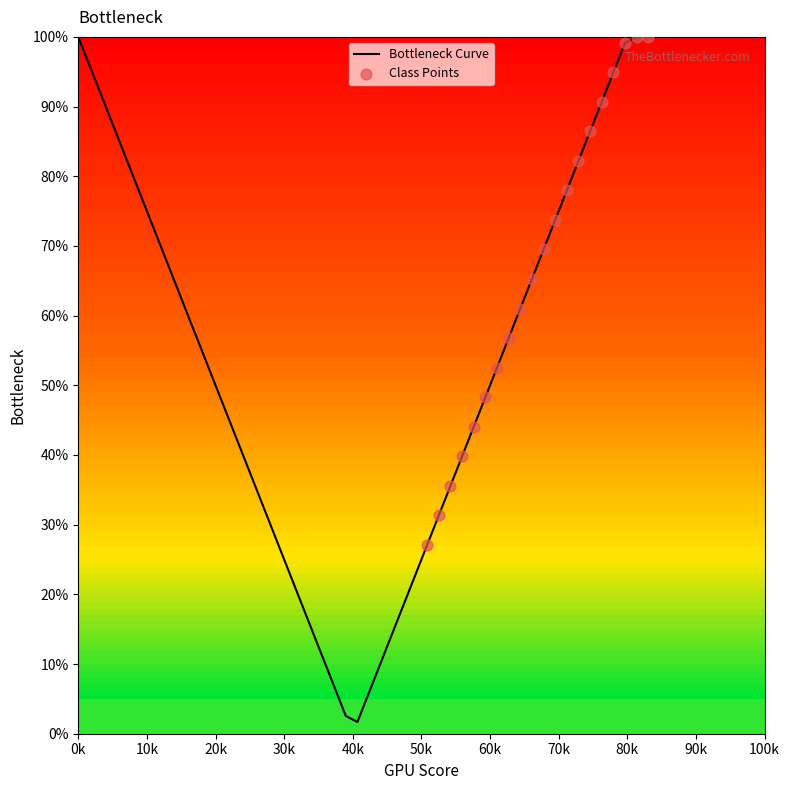

What is the greatest value displayed?

100.0